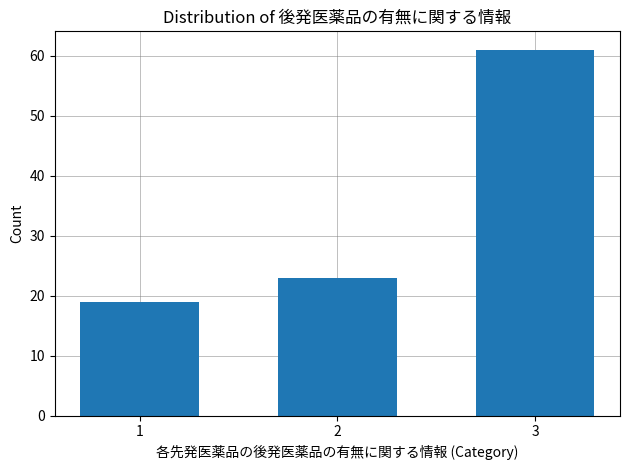

Reading left to right, list all the values displayed in this chart.

19	23	61